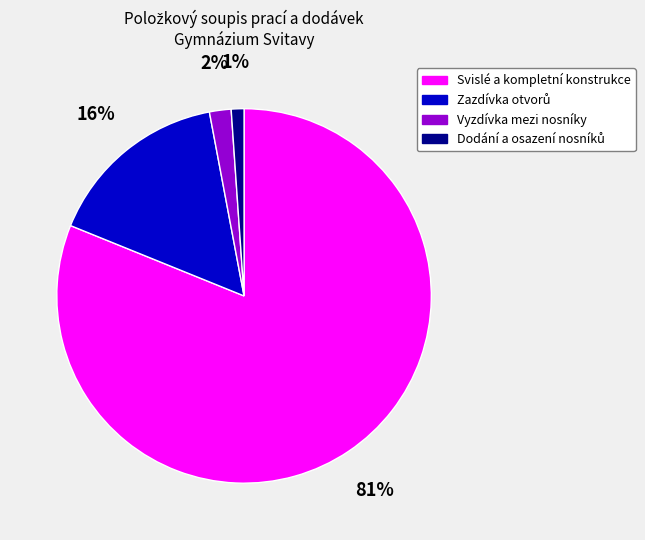

Which category has the biggest portion of the pie?

Svislé a kompletní konstrukce